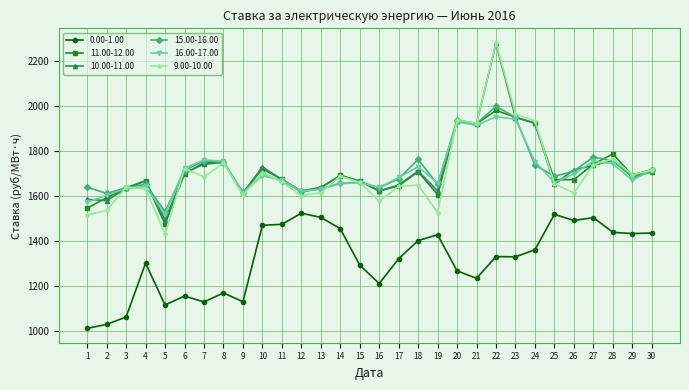

How many values in the 16.00-17.00 series exceed 1680?

15